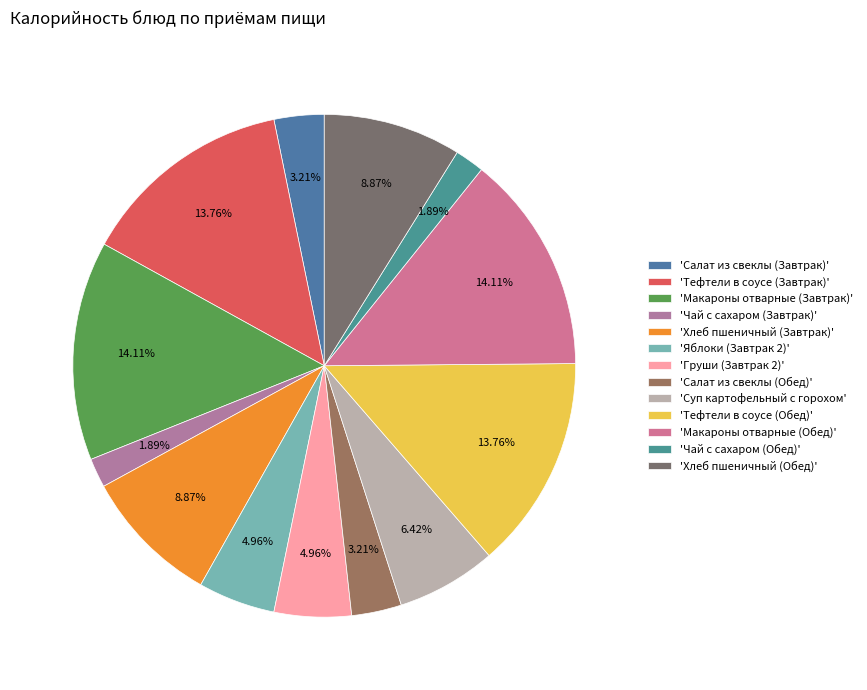

How many slices are in this pie chart?

13